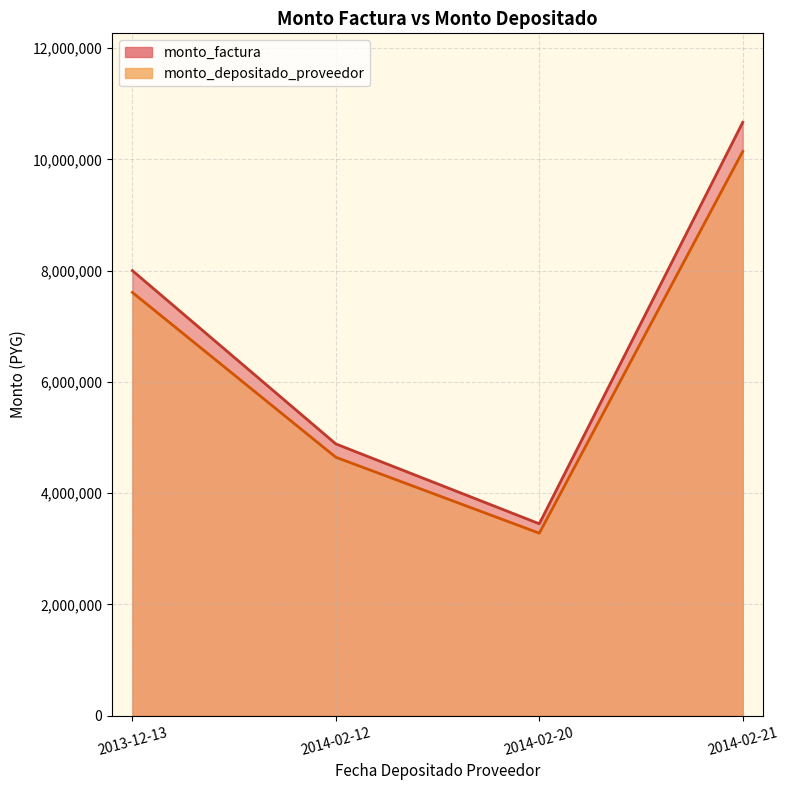

At which category does monto_depositado_proveedor reach its first local valley?

2014-02-20